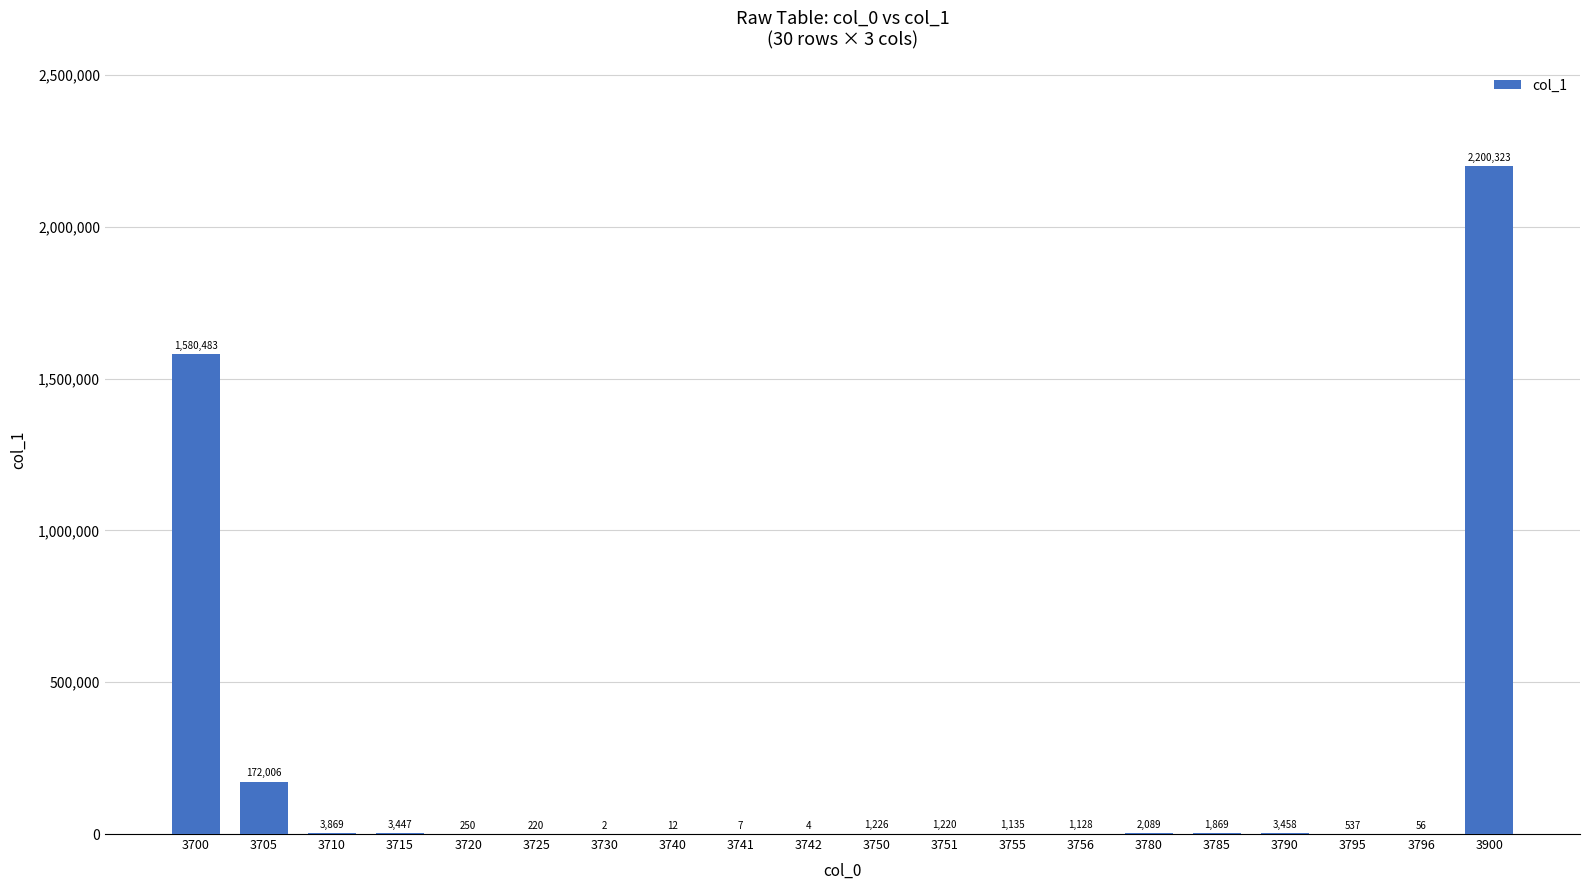

True or false: the data shows 1869 at 3785.

True